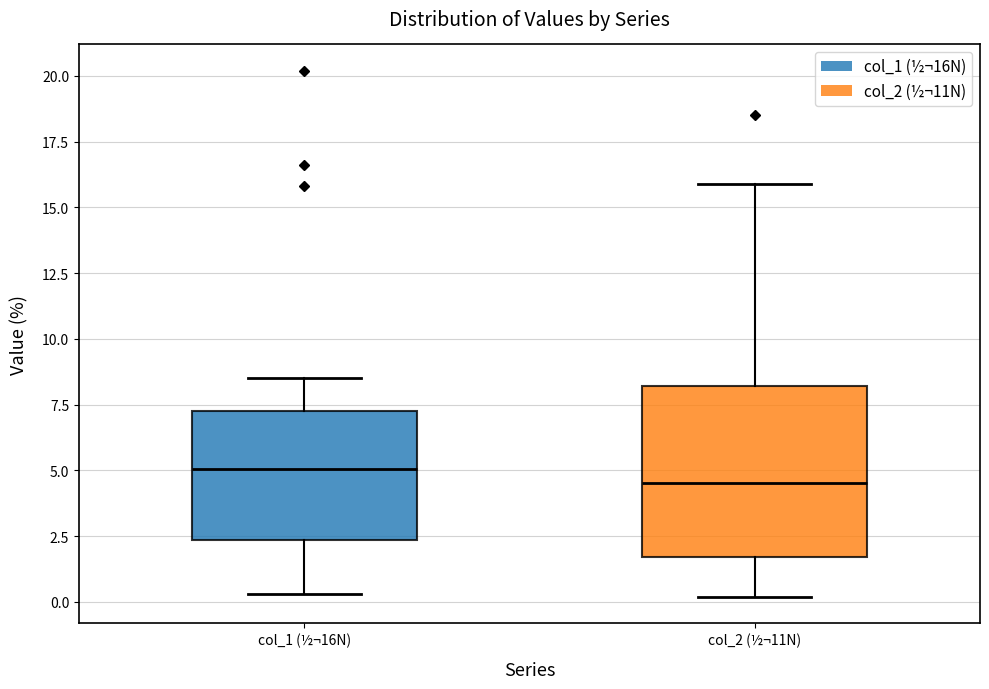

Reading left to right, read every box against the y-axis: the position of its median line, the range the box covers, and the ends of its whiskers. The values are not printed on the chart, so give them approximately, as read against the axis.

col_1 (½¬16N): median 5.0, box 2.5 to 7.5, whiskers 0.5 to 8.5
col_2 (½¬11N): median 4.5, box 1.5 to 8.0, whiskers 0.0 to 16.0